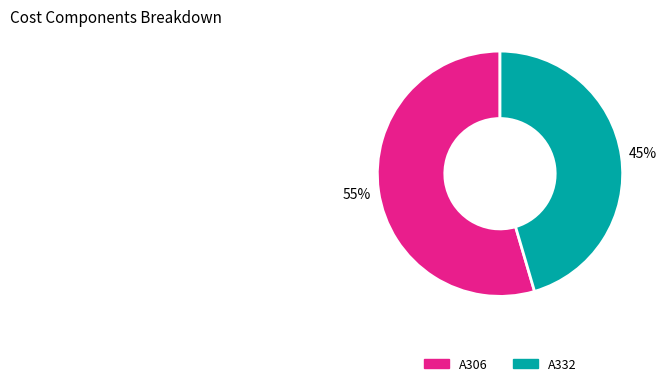

Count the number of slices in the pie.

2